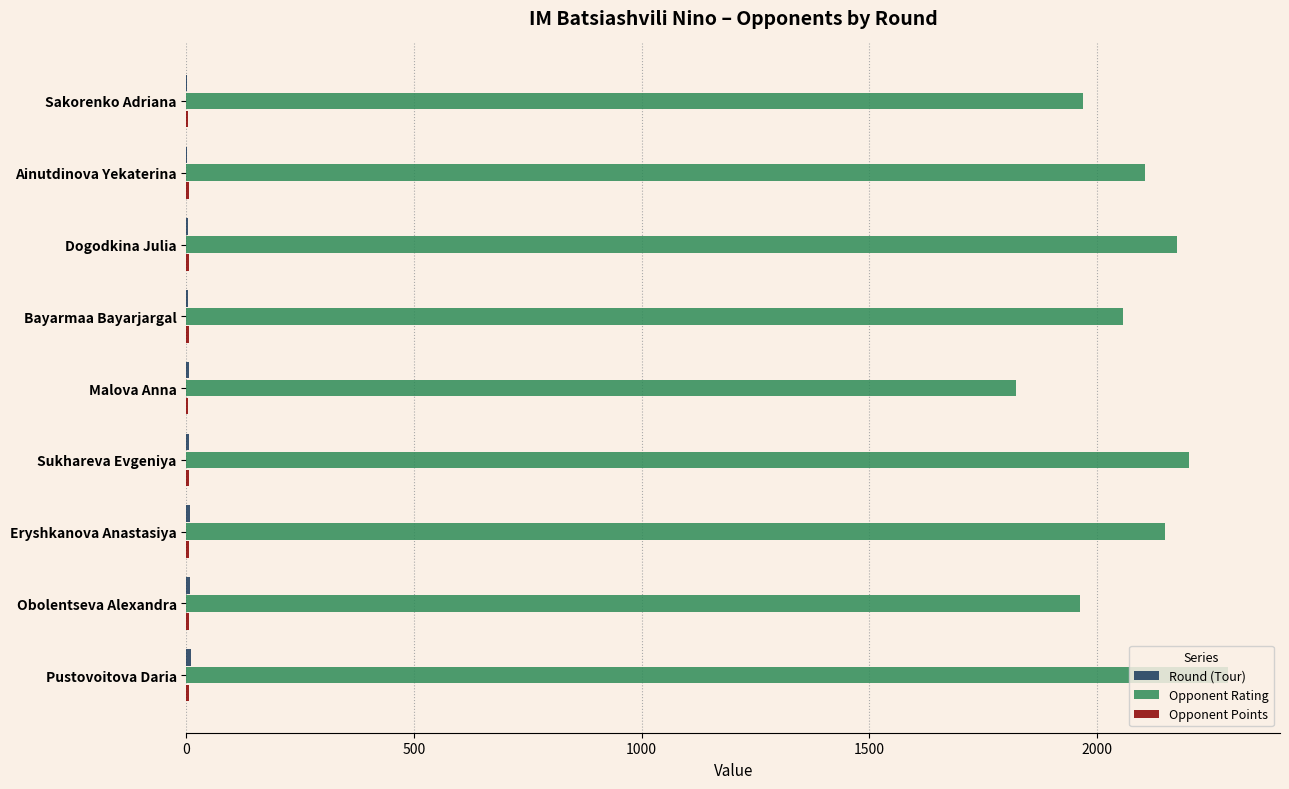

Which category has the highest value in the Opponent Rating series?

Pustovoitova Daria